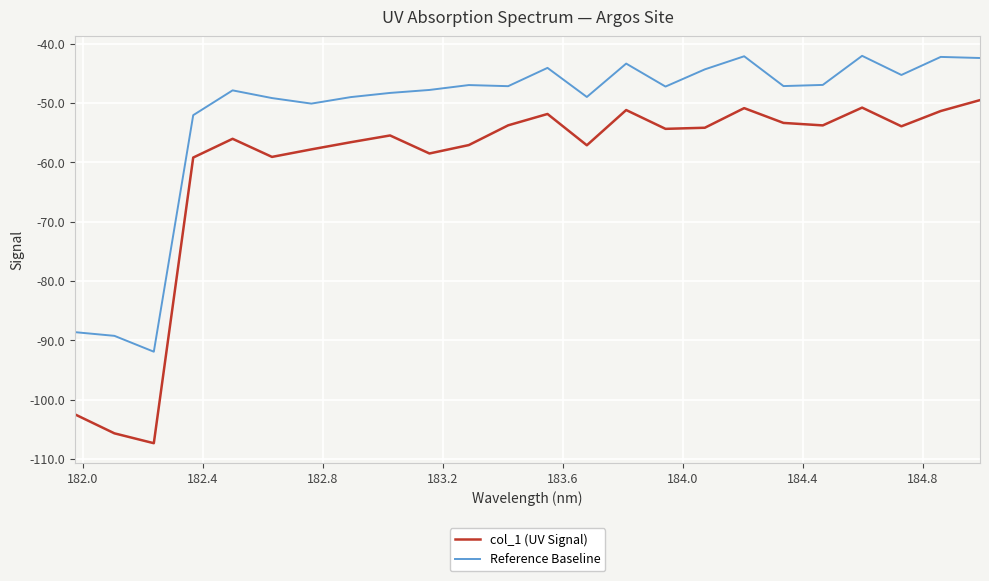

How many lines are shown in the chart?

2